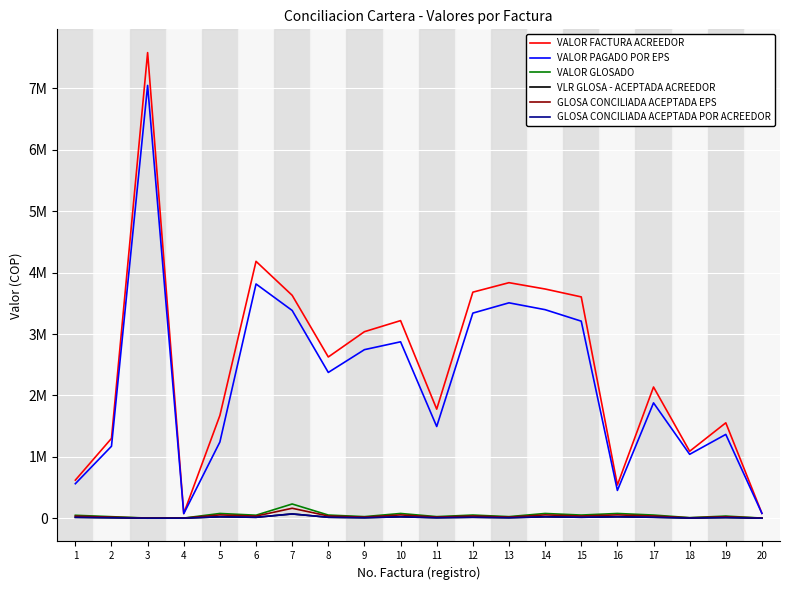

Reading left to right, transcribe all the data shown in this chart.

VALOR FACTURA ACREEDOR: 620230.0	1300000.0	7584466.0	77250.0	1673750.0	4184203.0	3630750.0	2626500.0	3038500.0	3218750.0	1776750.0	3682250.0	3836750.0	3733750.0	3605000.0	540750.0	2137250.0	1090512.0	1554005.0	79181.0
VALOR PAGADO POR EPS: 562095.0	1172188.0	7050324.0	74325.0	1241881.0	3815653.7	3384230.0	2374606.0	2745773.0	2873705.0	1493754.0	3341146.0	3508511.0	3397118.0	3209859.0	452645.0	1878860.0	1040900.4	1365268.5	78601.7
VALOR GLOSADO: 47710.0	25000.0	2000.0	2250.0	77250.0	49141.0	231750.0	51500.0	25750.0	77250.0	25750.0	51500.0	25750.0	77250.0	51500.0	77250.0	51500.0	9012.0	34755.0	1931.0
VLR GLOSA - ACEPTADA ACREEDOR: 14313.0	7500.0	600.0	675.0	23175.0	14742.3	69525.0	15450.0	7725.0	23175.0	7725.0	15450.0	7725.0	23175.0	15450.0	23175.0	15450.0	2703.6	10426.5	579.3
GLOSA CONCILIADA ACEPTADA EPS: 33397.0	17500.0	1400.0	1575.0	54075.0	34398.7	162225.0	36050.0	18025.0	54075.0	18025.0	36050.0	18025.0	54075.0	36050.0	54075.0	36050.0	6308.4	24328.5	1351.7
GLOSA CONCILIADA ACEPTADA POR ACREEDOR: 14313.0	7500.0	600.0	675.0	23175.0	14742.3	69525.0	15450.0	7725.0	23175.0	7725.0	15450.0	7725.0	23175.0	15450.0	23175.0	15450.0	2703.6	10426.5	579.3